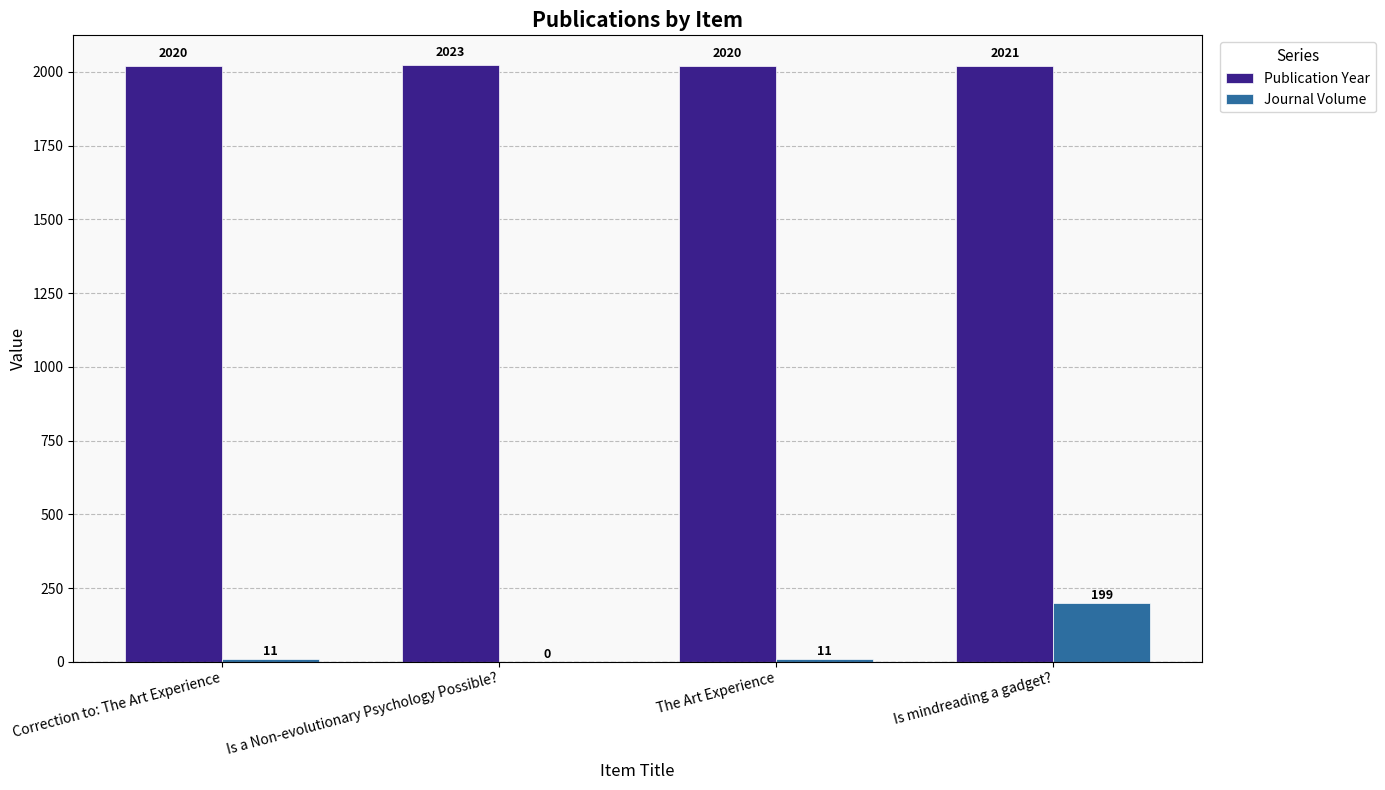

Which series changed the most between Is a Non-evolutionary Psychology Possible? and The Art Experience?

Journal Volume